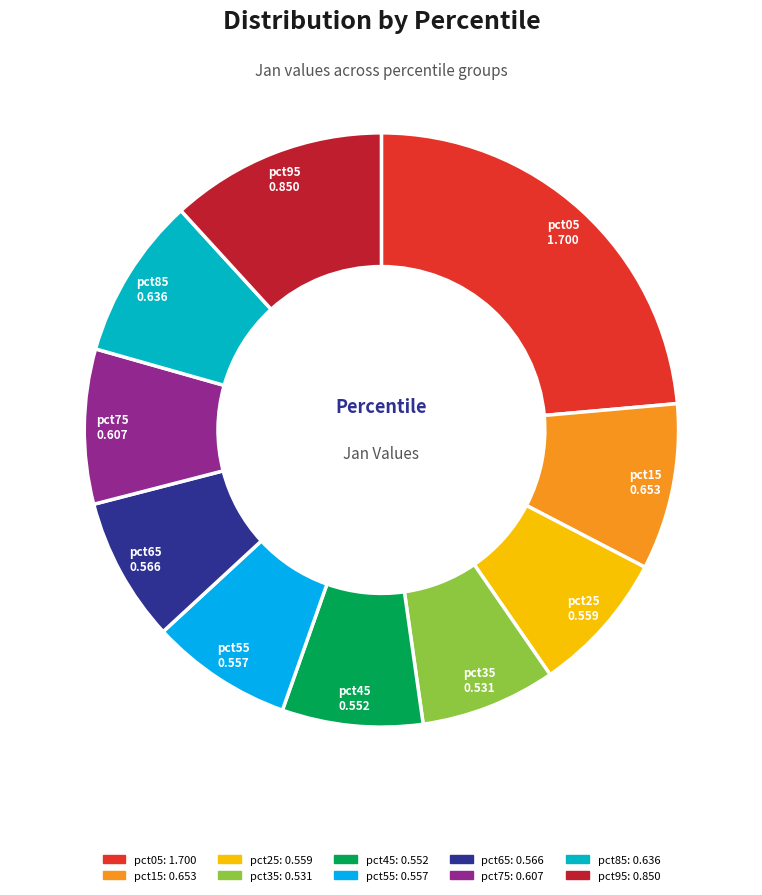

Is the sum of pct65 and pct85 greater than half?

No